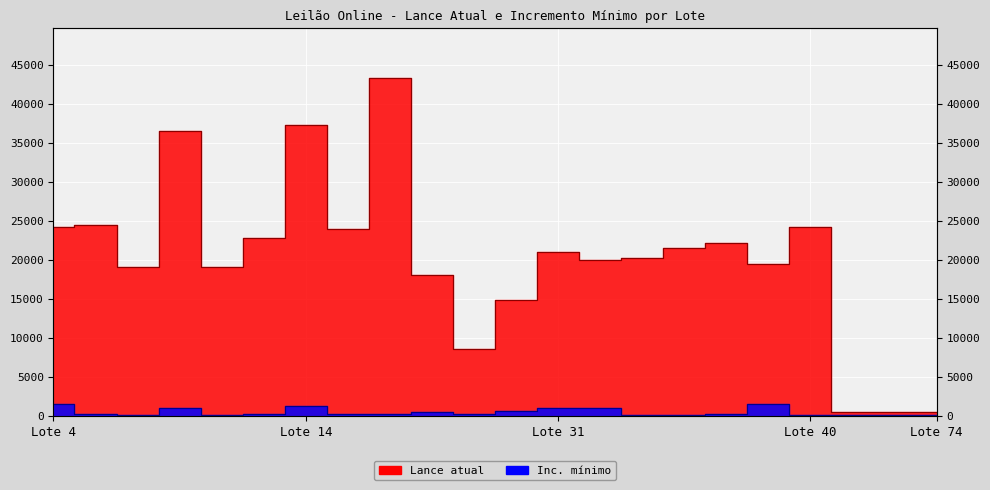

Which series changed the most between 40 and 72?

Lance atual